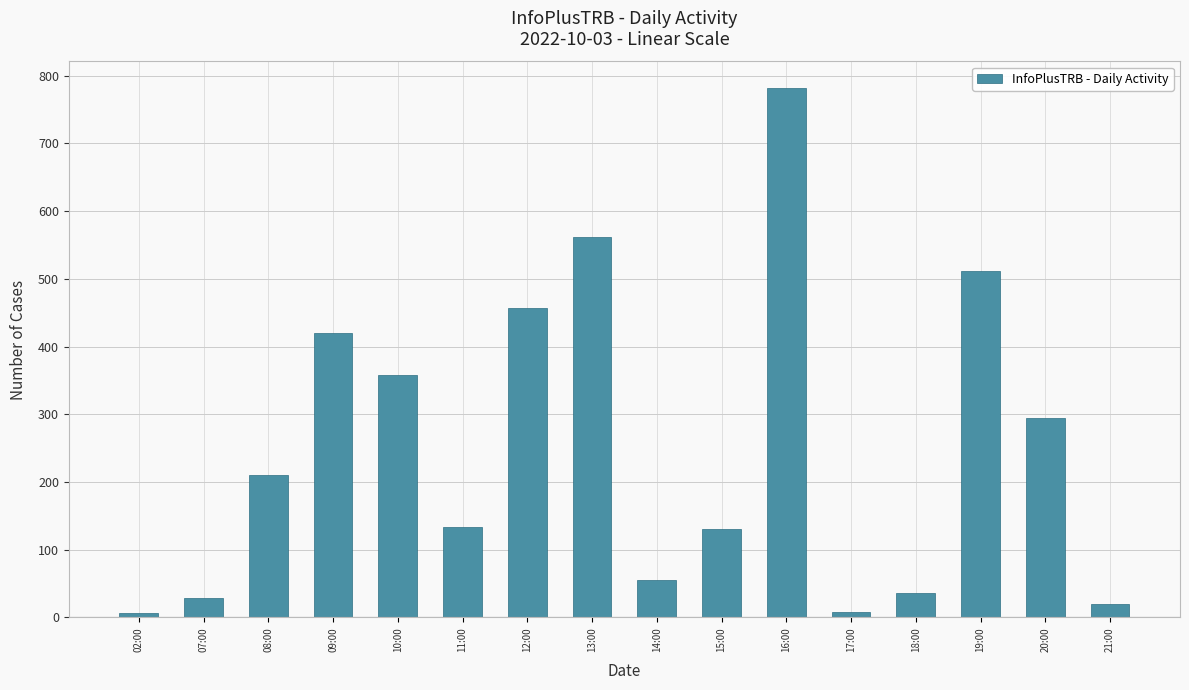

Which has a higher value, 19:00 or 02:00?

19:00